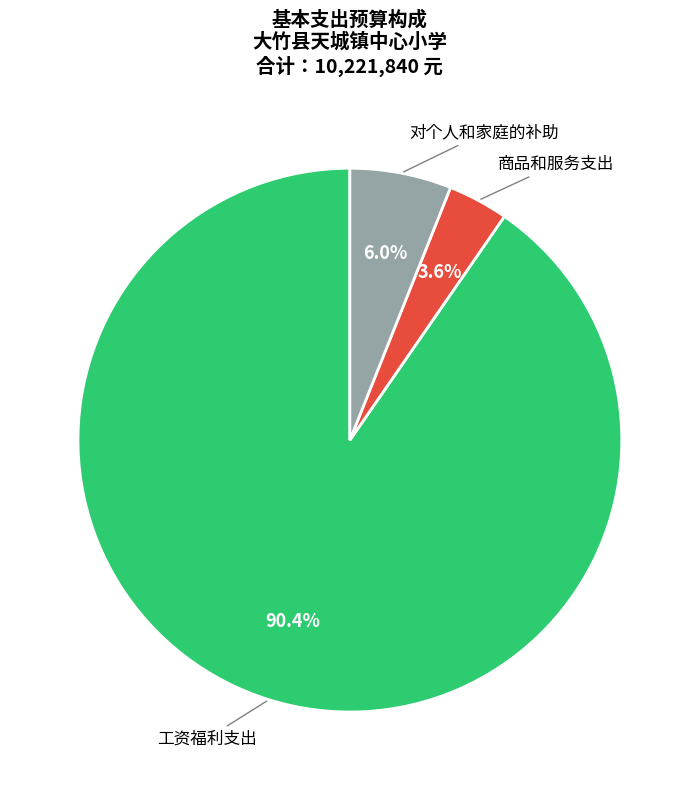

What is the total percentage of 商品和服务支出 and 工资福利支出?

94.0%